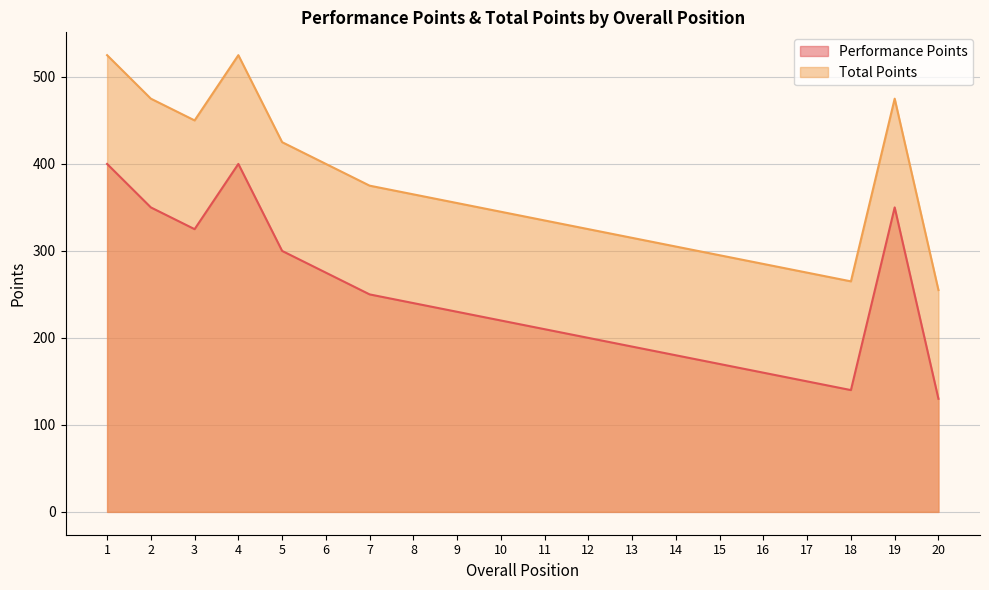

How many values in the Total Points series exceed 355?

9